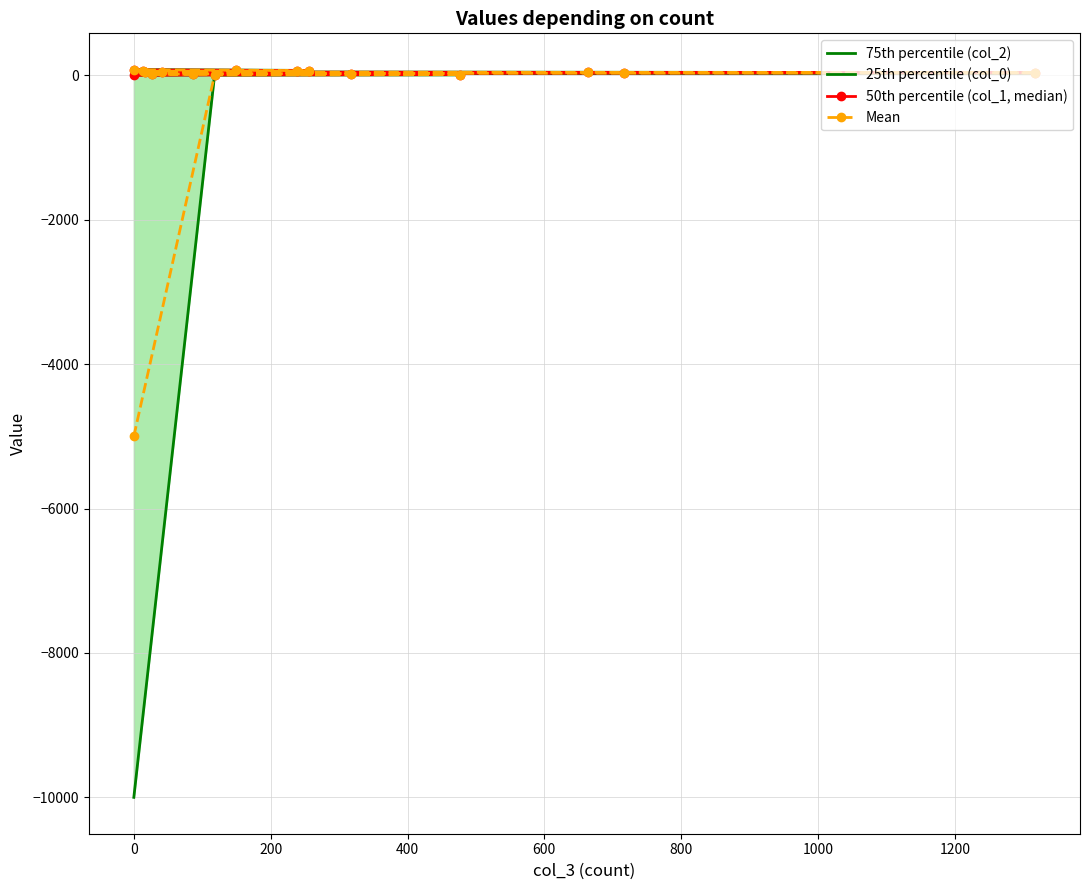

What position from the right is 0?

15